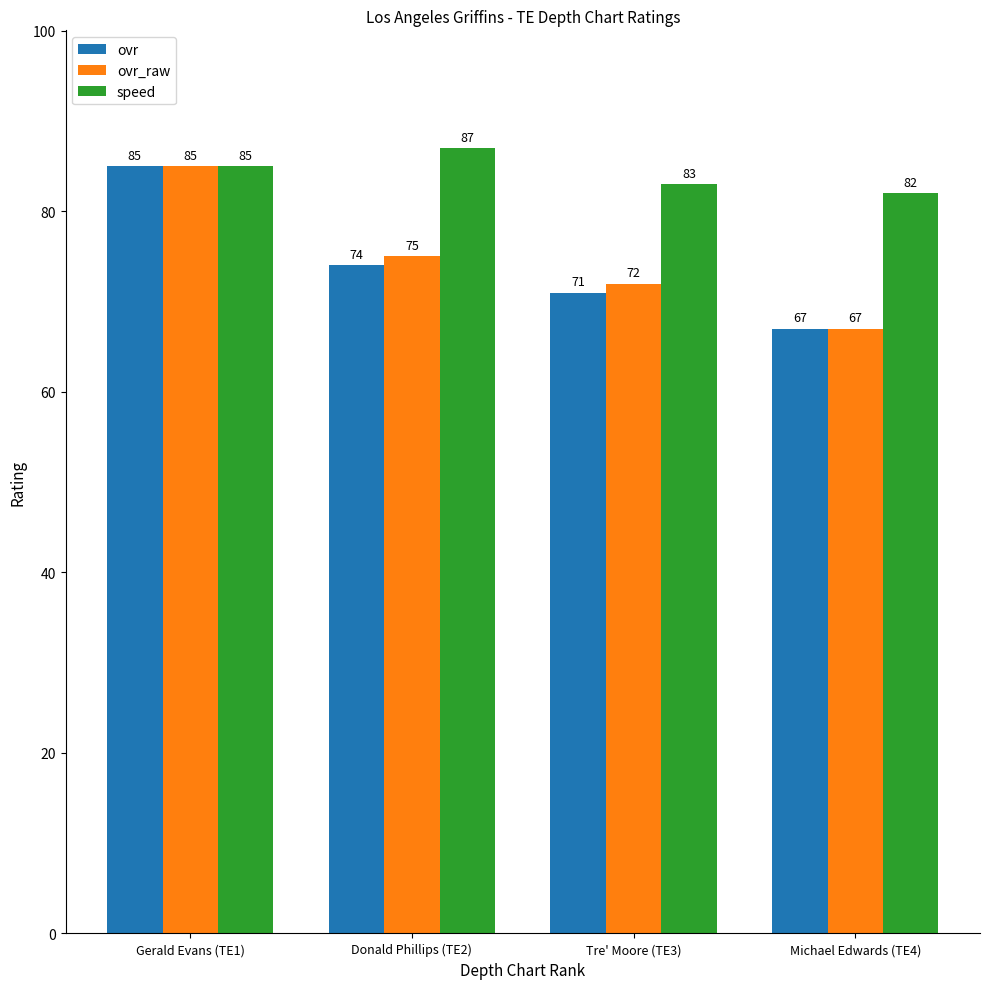

What are all the series names shown in the legend?

ovr, ovr_raw, speed